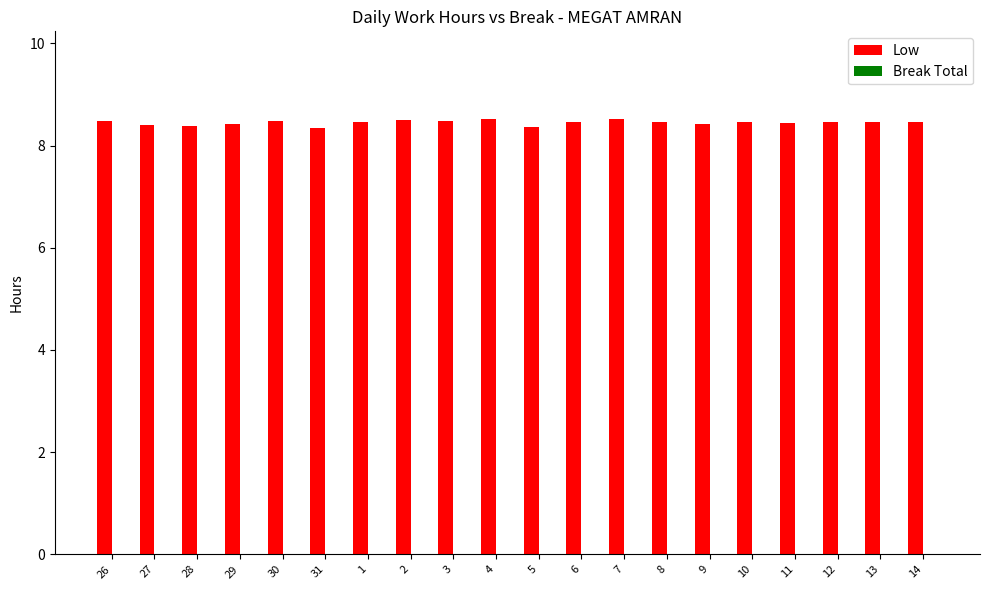

What is the greatest value displayed?

8.5